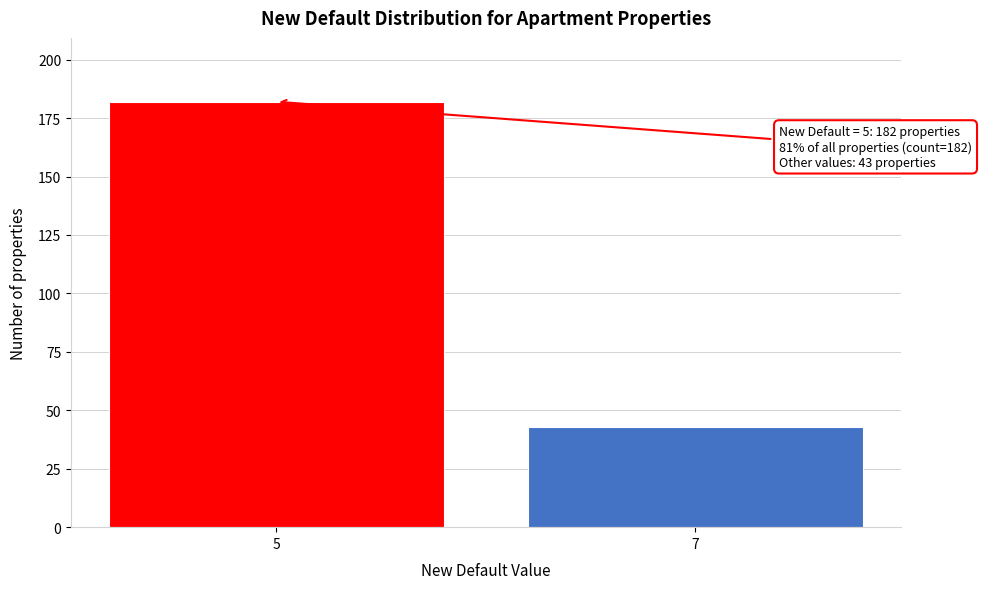

Reading left to right, what are all the values shown in this chart?

182	43